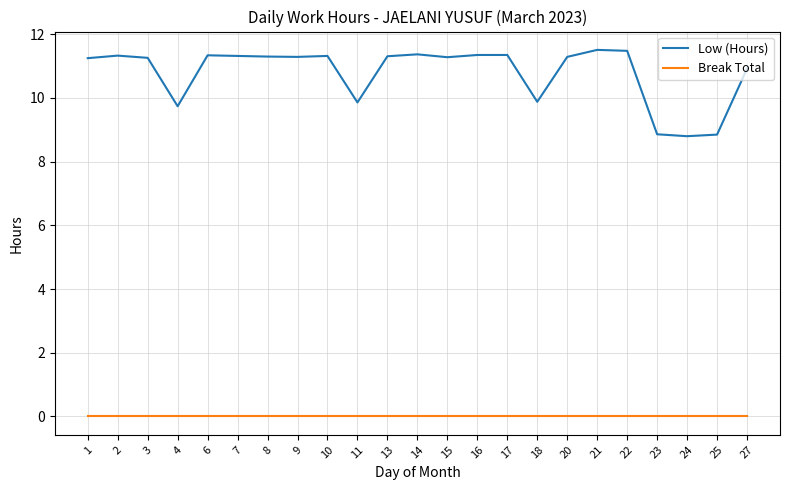

Between 4 and 6, which series saw the biggest shift?

Low (Hours)